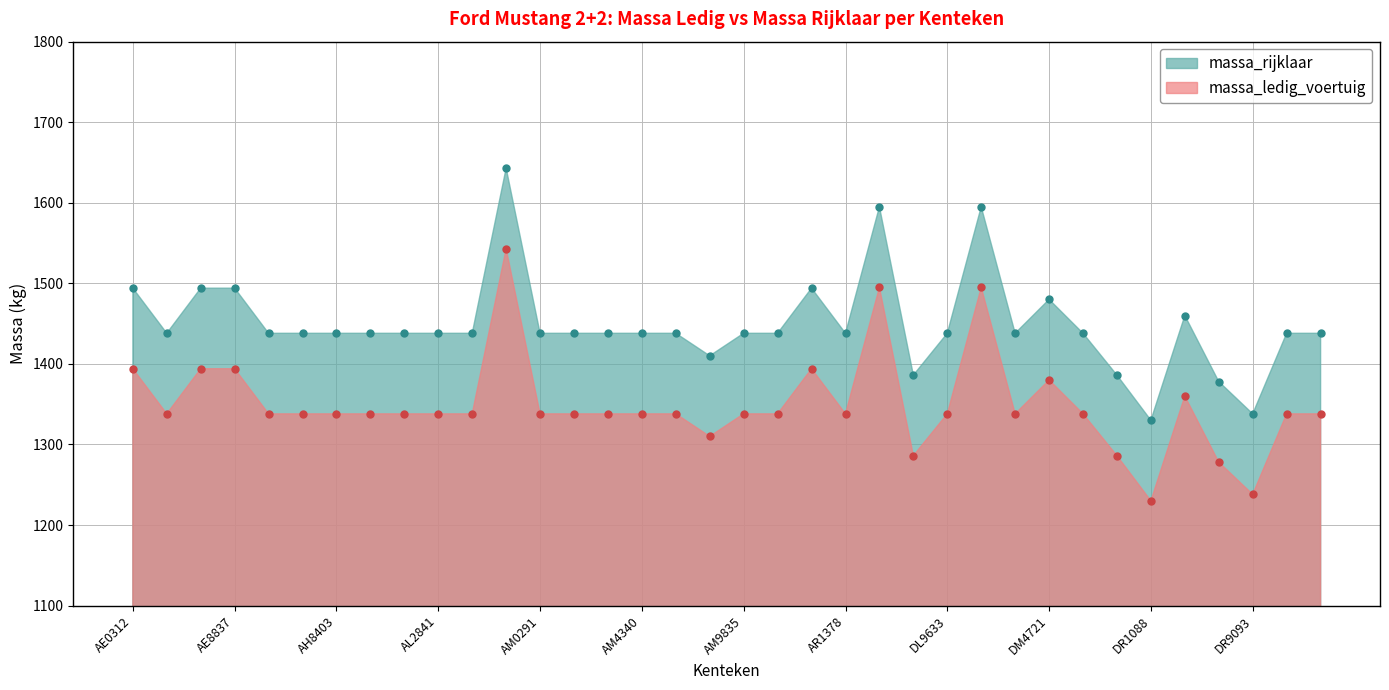

Reading left to right, extract all data points from this chart.

massa_ledig_voertuig: 1394	1338	1394	1394	1338	1338	1338	1338	1338	1338	1338	1543	1338	1338	1338	1338	1338	1310	1338	1338	1394	1338	1495	1286	1338	1495	1338	1380	1338	1286	1230	1360	1278	1238	1338	1338
massa_rijklaar: 1494	1438	1494	1494	1438	1438	1438	1438	1438	1438	1438	1643	1438	1438	1438	1438	1438	1410	1438	1438	1494	1438	1595	1386	1438	1595	1438	1480	1438	1386	1330	1460	1378	1338	1438	1438